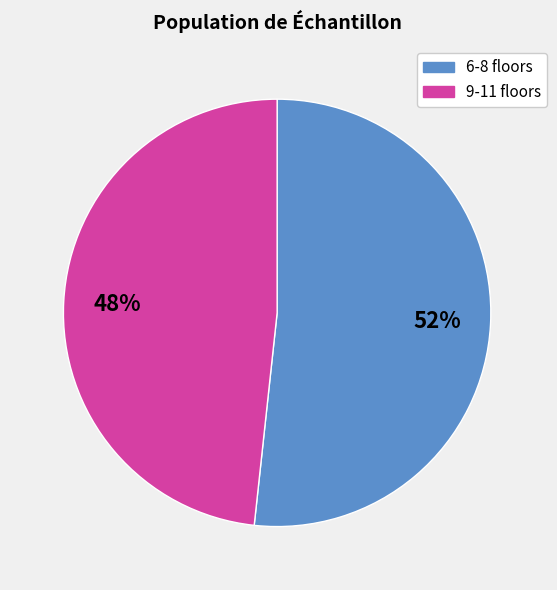

Count the number of slices in the pie.

2